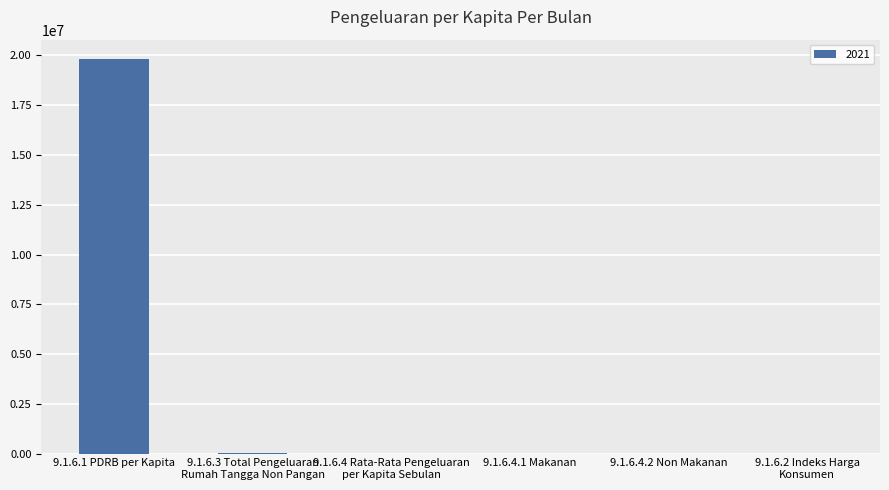

Are the bars horizontal?

No